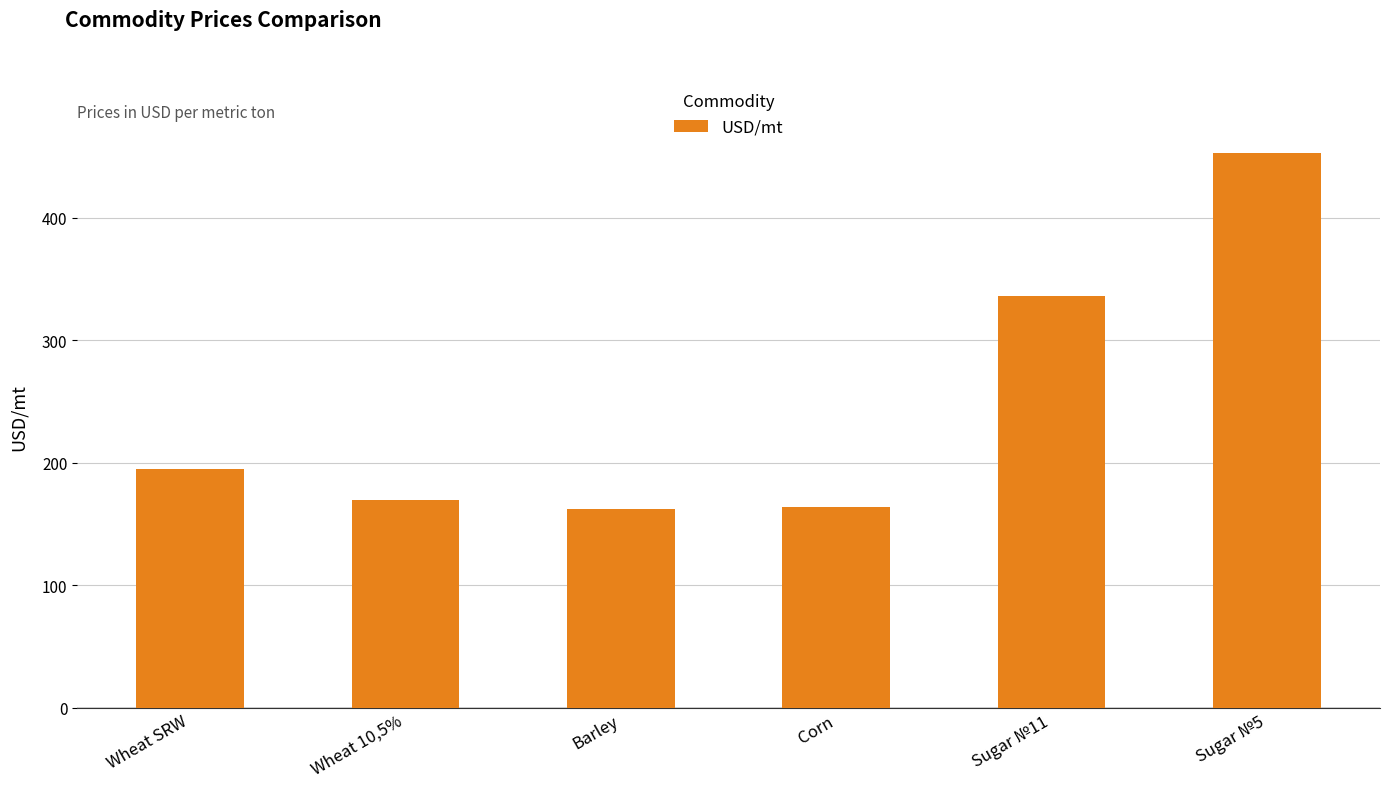

The chart shows a value of 162.0 at Barley. True or false?

True